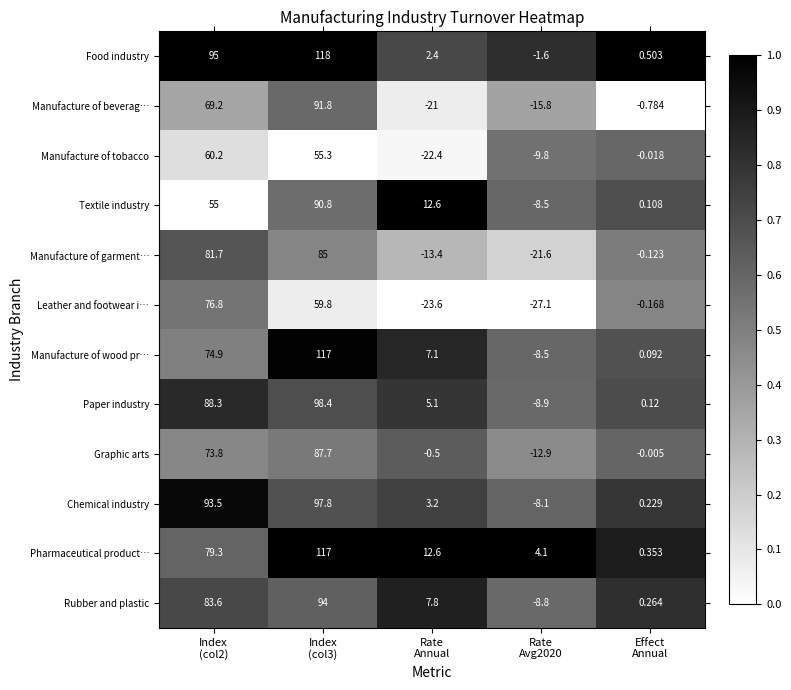

Which series has the largest total across all categories?

Food industry